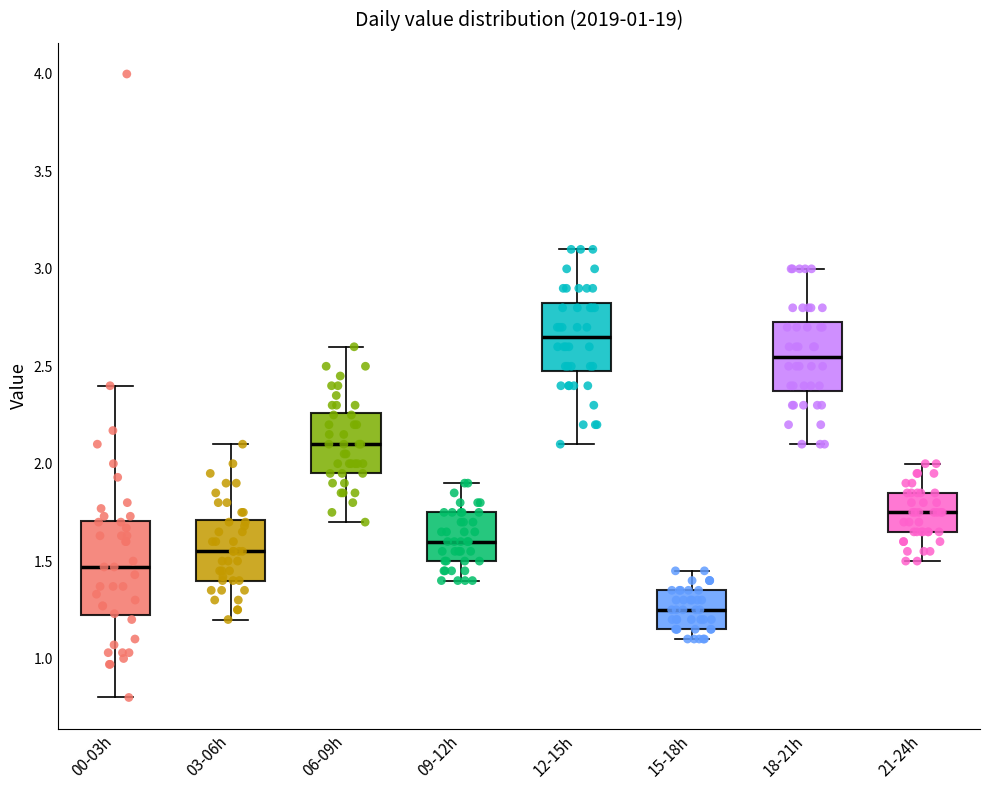

Reading left to right, read every box against the y-axis: the position of its median line, the range the box covers, and the ends of its whiskers. The values are not printed on the chart, so give them approximately, as read against the axis.

00-03h: median 1.45, box 1.20 to 1.70, whiskers 0.80 to 2.40
03-06h: median 1.55, box 1.40 to 1.70, whiskers 1.20 to 2.10
06-09h: median 2.10, box 1.95 to 2.25, whiskers 1.70 to 2.60
09-12h: median 1.60, box 1.50 to 1.75, whiskers 1.40 to 1.90
12-15h: median 2.65, box 2.50 to 2.85, whiskers 2.10 to 3.10
15-18h: median 1.25, box 1.15 to 1.35, whiskers 1.10 to 1.45
18-21h: median 2.55, box 2.40 to 2.75, whiskers 2.10 to 3.00
21-24h: median 1.75, box 1.65 to 1.85, whiskers 1.50 to 2.00